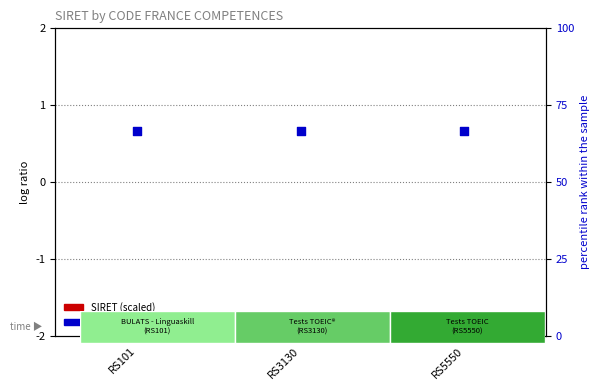

What are all the series names shown in the legend?

SIRET (scaled), percentile rank within the sample